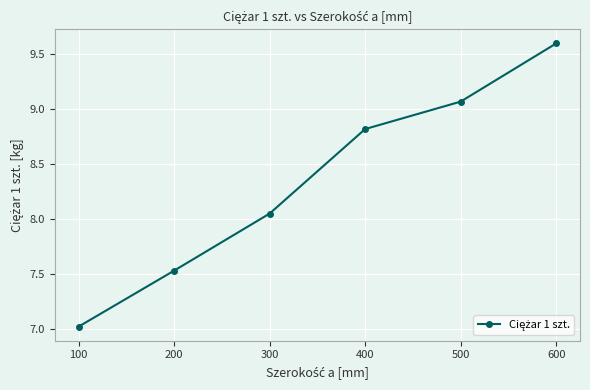

How many data points are above 8?

4